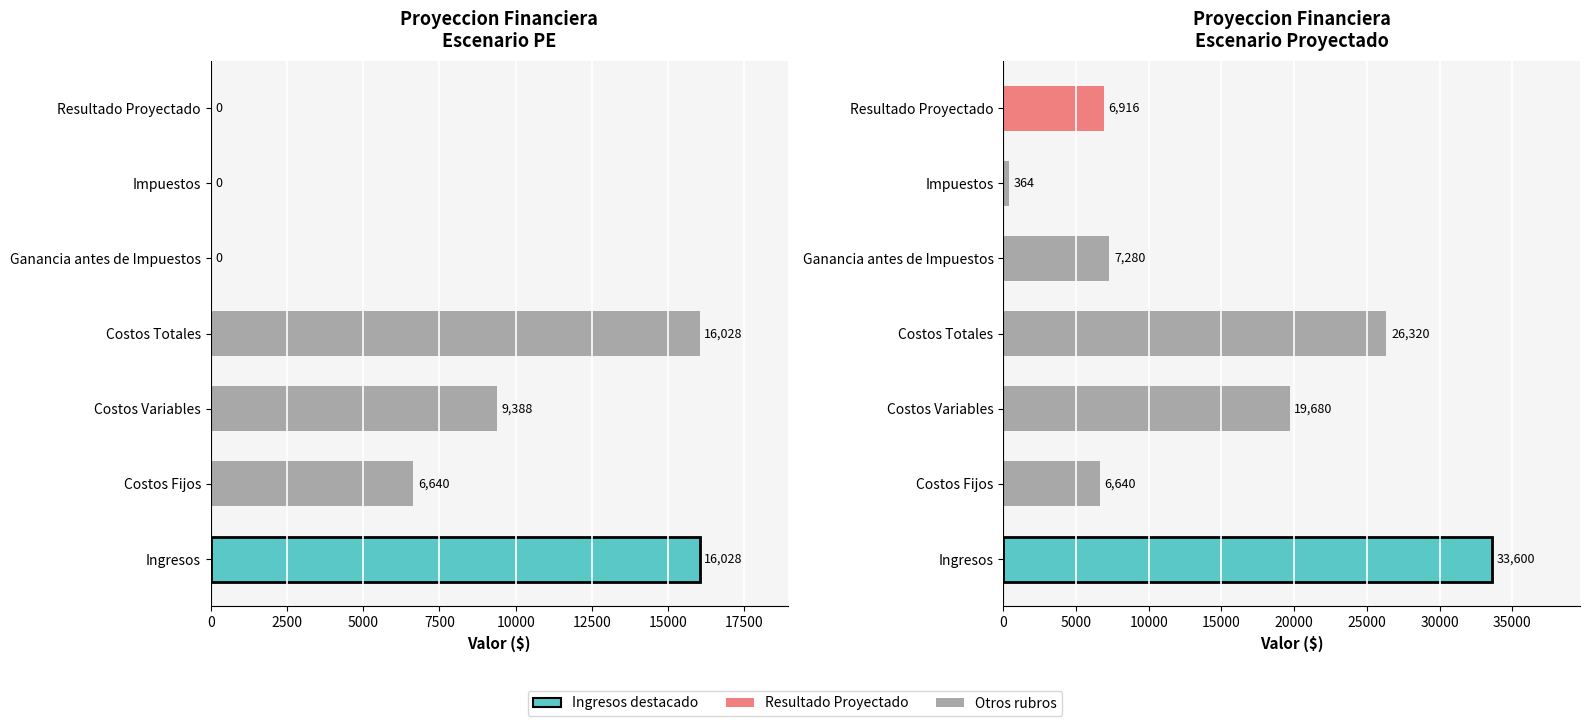

Which series changed the most between Ganancia antes de Impuestos and Impuestos?

Escenario Proyectado